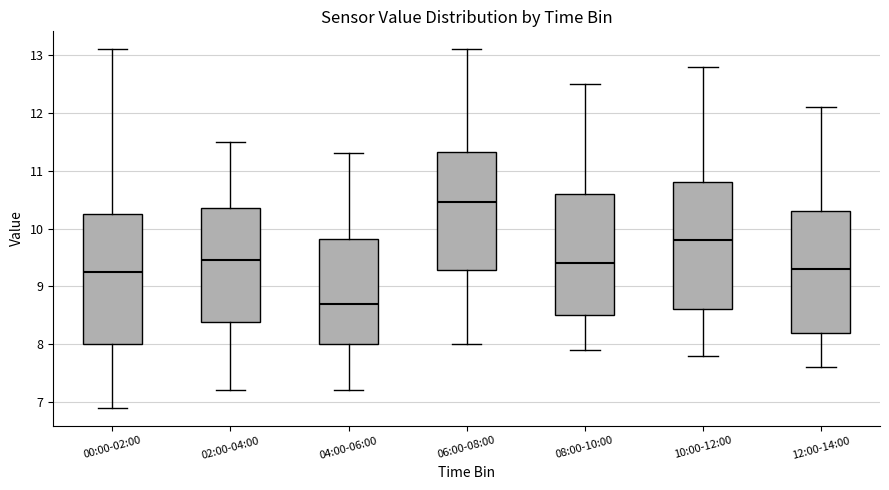

Reading left to right, read every box against the y-axis: the position of its median line, the range the box covers, and the ends of its whiskers. The values are not printed on the chart, so give them approximately, as read against the axis.

00:00-02:00: median 9.3, box 8.0 to 10.3, whiskers 6.9 to 13.1
02:00-04:00: median 9.5, box 8.4 to 10.4, whiskers 7.2 to 11.5
04:00-06:00: median 8.7, box 8.0 to 9.8, whiskers 7.2 to 11.3
06:00-08:00: median 10.5, box 9.3 to 11.3, whiskers 8.0 to 13.1
08:00-10:00: median 9.4, box 8.5 to 10.6, whiskers 7.9 to 12.5
10:00-12:00: median 9.8, box 8.6 to 10.8, whiskers 7.8 to 12.8
12:00-14:00: median 9.3, box 8.2 to 10.3, whiskers 7.6 to 12.1